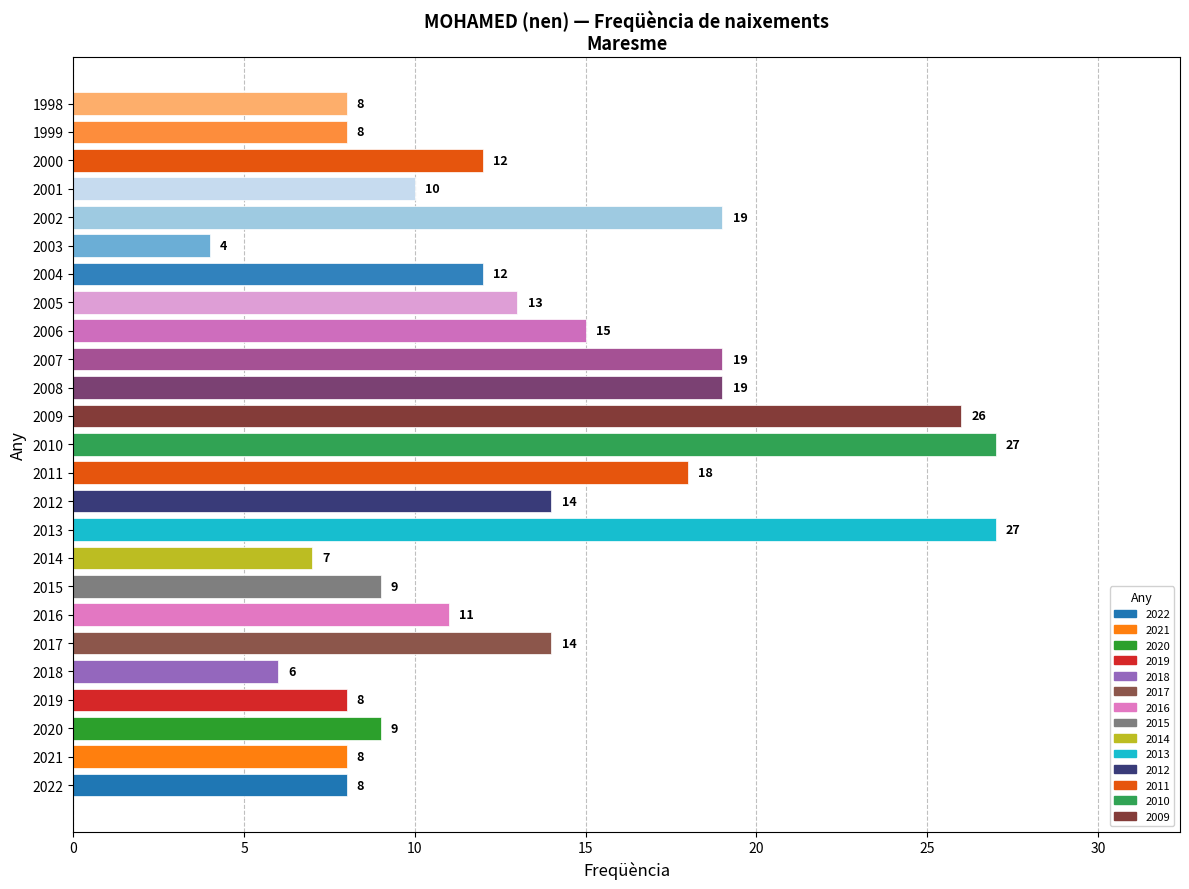

What value does the data have at 1999, to the nearest 10?

10